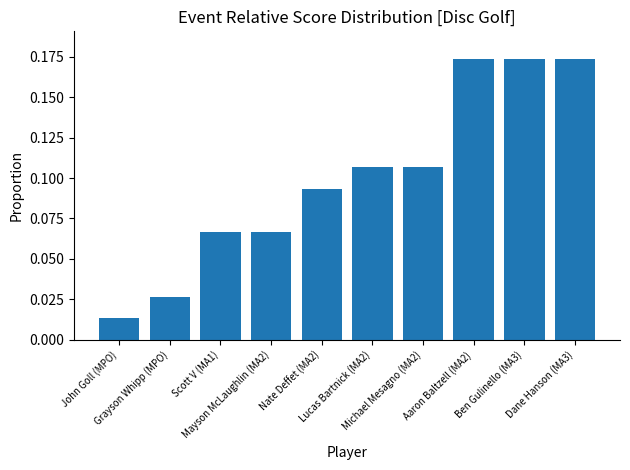

What is the change in value from John Goll (MPO) to Mayson McLaughlin (MA2)?

+0.1